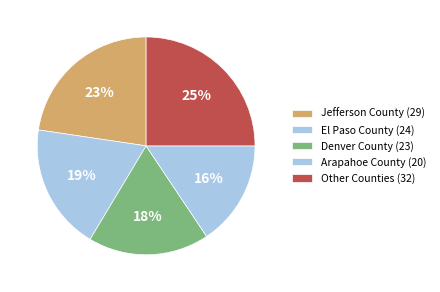

Count the number of slices in the pie.

5